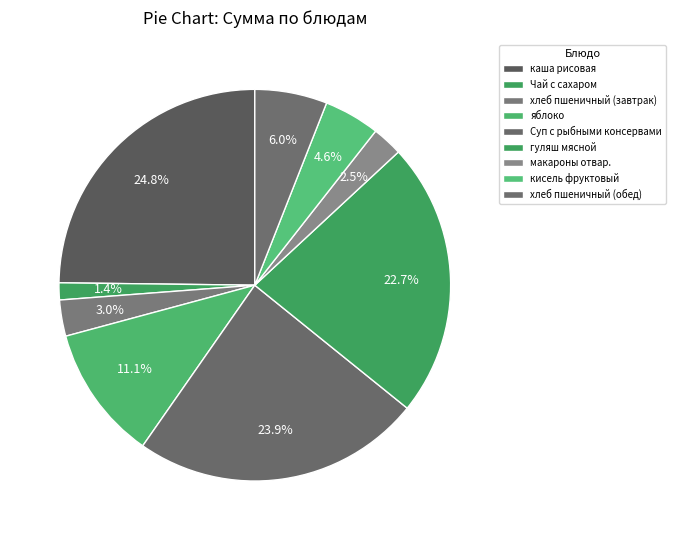

Is there a majority slice in this chart?

No